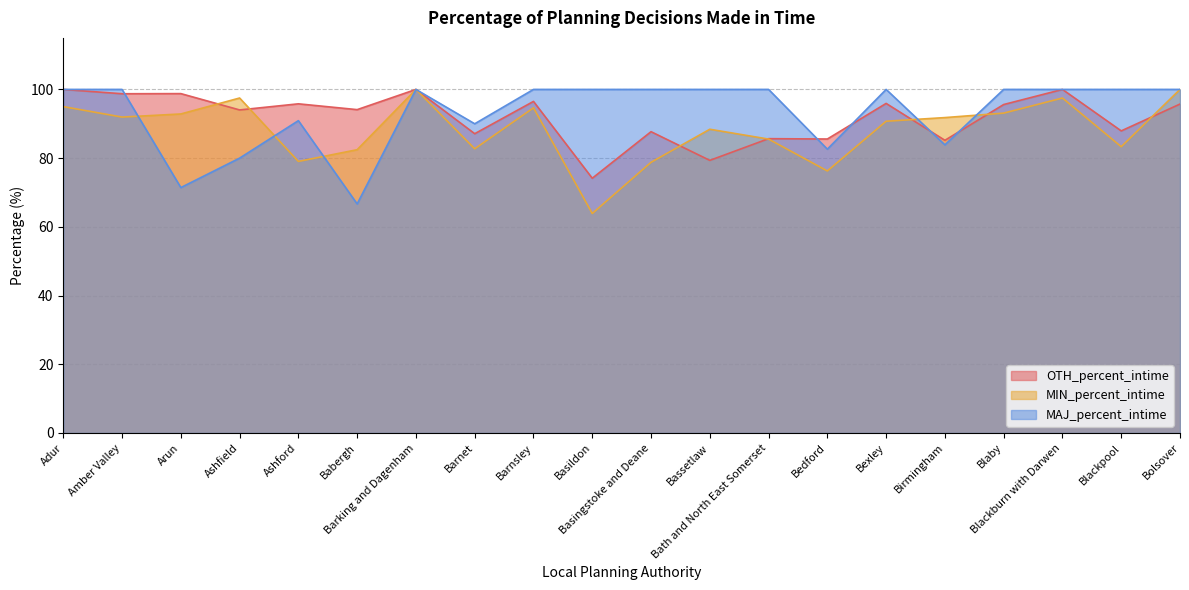

Reading left to right, transcribe all the data shown in this chart.

OTH_percent_intime: 100.0	98.7	98.8	94.0	95.8	94.1	100.0	87.1	96.5	74.1	87.7	79.3	85.7	85.6	95.9	85.2	95.6	100.0	87.9	95.7
MIN_percent_intime: 95.0	92.0	92.9	97.5	79.0	82.5	100.0	82.7	94.6	63.9	78.8	88.4	85.5	76.3	90.7	91.8	93.1	97.5	83.3	100.0
MAJ_percent_intime: 100.0	100.0	71.4	80.0	90.9	66.7	100.0	90.0	100.0	100.0	100.0	100.0	100.0	82.6	100.0	83.9	100.0	100.0	100.0	100.0